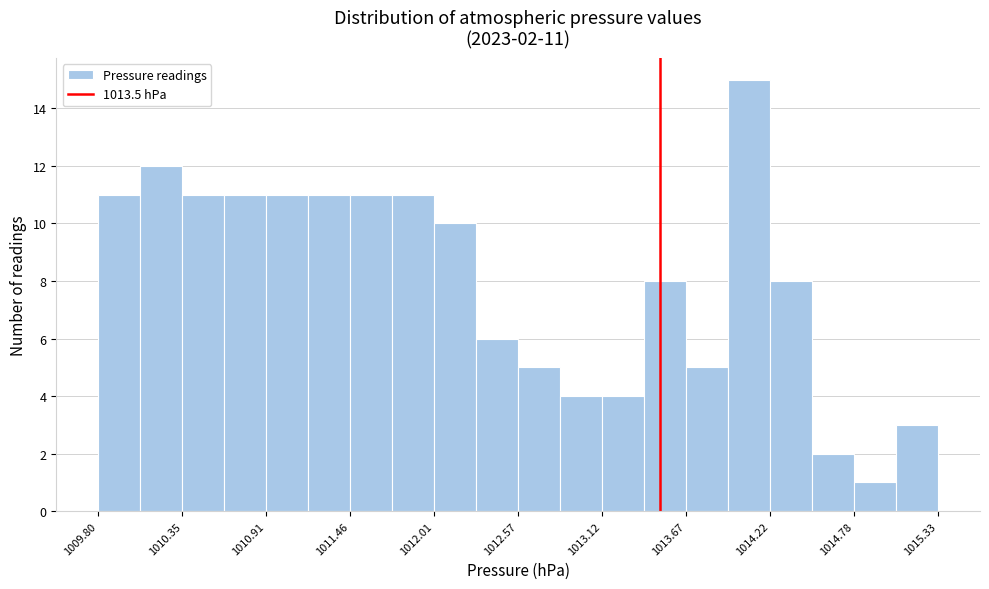

Around what value on the x-axis is the tallest bar? Give the approximate position of its centre, as read against the axis.

1014.1